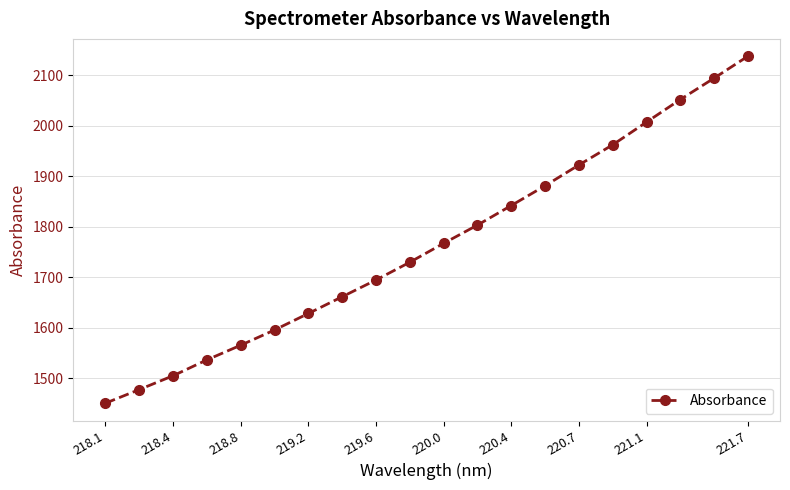

What is the smallest value displayed?

1451.0